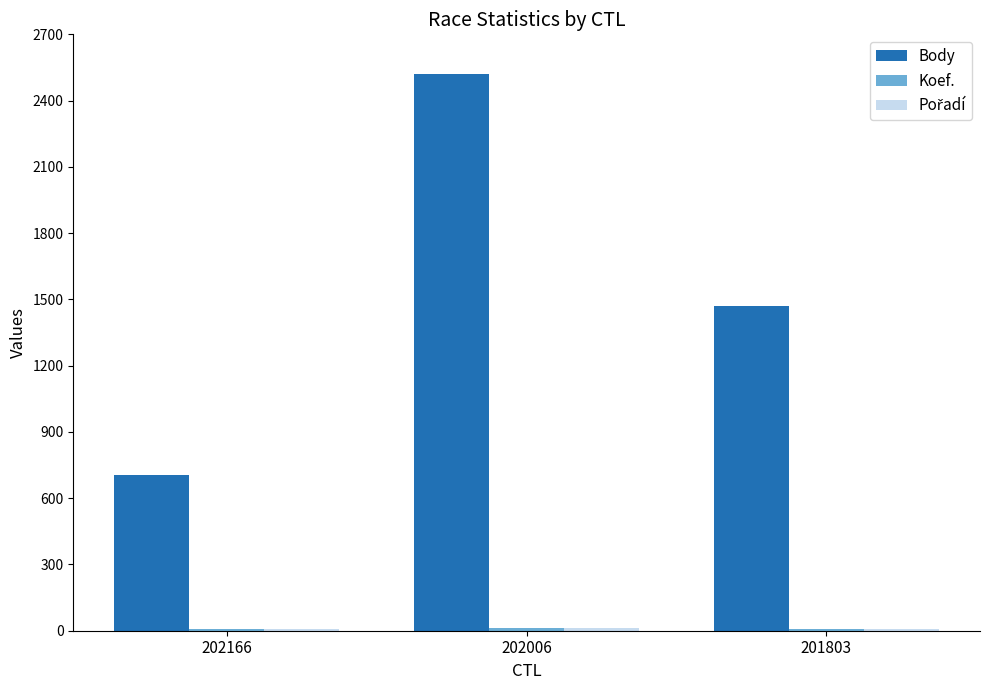

How many groups of bars are there?

3